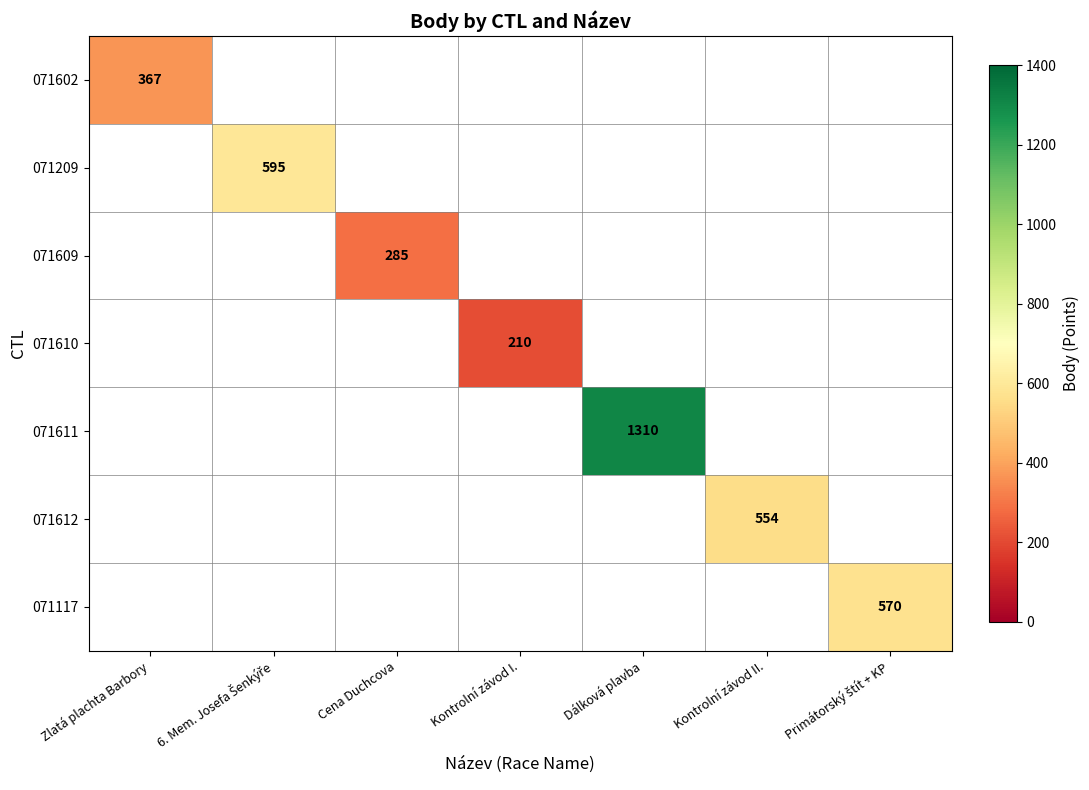

Is it true that 071117 equals 971.6 at Primátorský štít + KP?

False